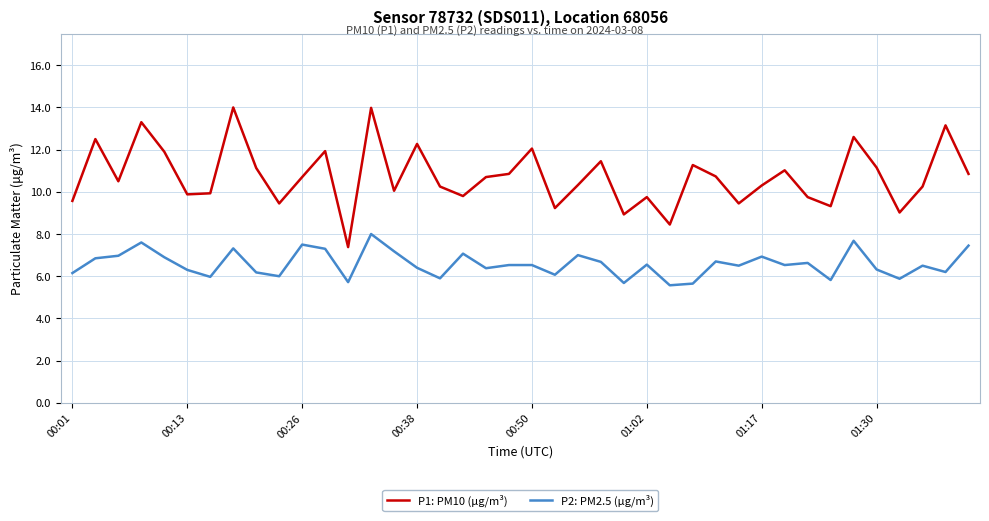

What are all the series names shown in the legend?

P1: PM10 (µg/m³), P2: PM2.5 (µg/m³)